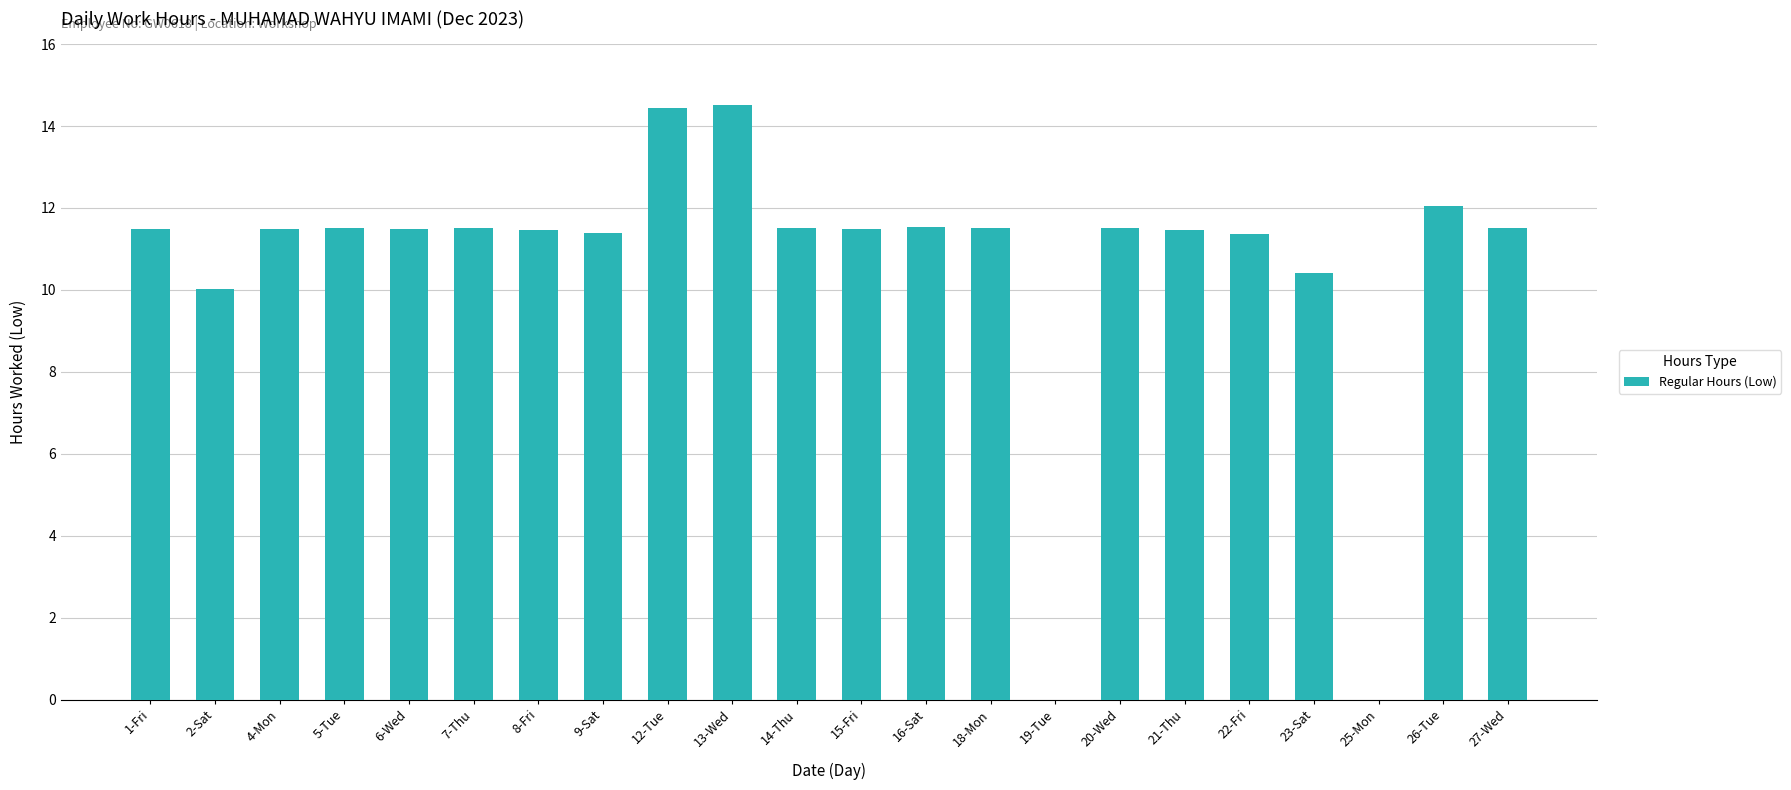

The value at 14-Thu is 11.5. True or false?

True